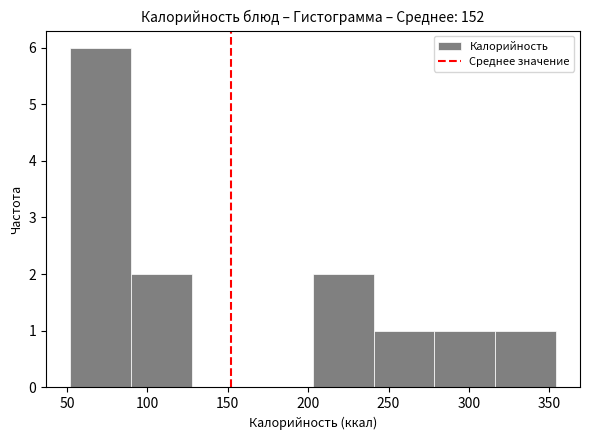

Reading left to right, list every bar in this chart as the range it spans on the x-axis followed by its height. Neither the bar edges nor the heights are printed on the chart, so give them approximately, as read against the axes.

50 to 90: 6
90 to 130: 2
130 to 165: 0
165 to 205: 0
205 to 240: 2
240 to 280: 1
280 to 315: 1
315 to 355: 1